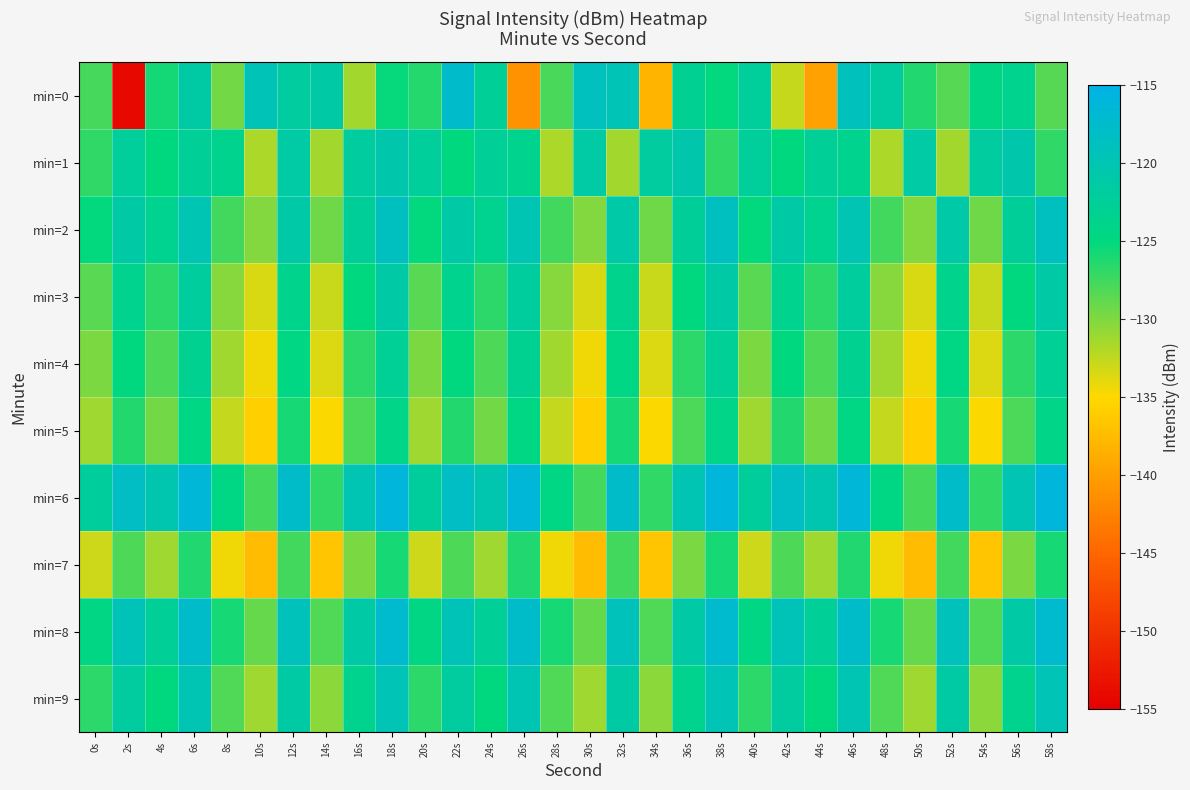

Reading left to right, list all the values displayed in this chart.

min=0: 0s=-127.8	2s=-154.0	4s=-125.8	6s=-121.3	8s=-129.5	10s=-119.4	12s=-121.8	14s=-121.2	16s=-131.4	18s=-125.2	20s=-126.5	22s=-117.6	24s=-122.6	26s=-141.1	28s=-127.9	30s=-118.9	32s=-119.7	34s=-138.1	36s=-123.1	38s=-125.1	40s=-122.3	42s=-132.7	44s=-139.8	46s=-119.0	48s=-121.7	50s=-126.3	52s=-128.4	54s=-124.5	56s=-123.6	58s=-128.4
min=1: 0s=-127.0	2s=-122.3	4s=-125.0	6s=-122.5	8s=-123.7	10s=-131.8	12s=-121.5	14s=-131.3	16s=-121.8	18s=-120.6	20s=-122.3	22s=-125.0	24s=-122.5	26s=-123.7	28s=-131.8	30s=-121.5	32s=-131.3	34s=-121.8	36s=-120.6	38s=-127.0	40s=-122.3	42s=-125.0	44s=-122.5	46s=-123.7	48s=-131.8	50s=-121.5	52s=-131.3	54s=-121.8	56s=-120.6	58s=-127.0
min=2: 0s=-125.1	2s=-121.2	4s=-123.5	6s=-119.9	8s=-127.7	10s=-130.1	12s=-121.0	14s=-129.3	16s=-122.5	18s=-118.8	20s=-125.1	22s=-121.2	24s=-123.5	26s=-119.9	28s=-127.7	30s=-130.1	32s=-121.0	34s=-129.3	36s=-122.5	38s=-118.8	40s=-125.1	42s=-121.2	44s=-123.5	46s=-119.9	48s=-127.7	50s=-130.1	52s=-121.0	54s=-129.3	56s=-122.5	58s=-118.8
min=3: 0s=-128.5	2s=-123.6	4s=-126.8	6s=-122.0	8s=-130.2	10s=-133.5	12s=-123.7	14s=-132.9	16s=-125.0	18s=-121.2	20s=-128.5	22s=-123.6	24s=-126.8	26s=-122.0	28s=-130.2	30s=-133.5	32s=-123.7	34s=-132.9	36s=-125.0	38s=-121.2	40s=-128.5	42s=-123.6	44s=-126.8	46s=-122.0	48s=-130.2	50s=-133.5	52s=-123.7	54s=-132.9	56s=-125.0	58s=-121.2
min=4: 0s=-129.9	2s=-125.0	4s=-128.1	6s=-123.2	8s=-131.3	10s=-134.4	12s=-124.5	14s=-133.7	16s=-126.8	18s=-122.9	20s=-129.9	22s=-125.0	24s=-128.1	26s=-123.2	28s=-131.3	30s=-134.4	32s=-124.5	34s=-133.7	36s=-126.8	38s=-122.9	40s=-129.9	42s=-125.0	44s=-128.1	46s=-123.2	48s=-131.3	50s=-134.4	52s=-124.5	54s=-133.7	56s=-126.8	58s=-122.9
min=5: 0s=-131.2	2s=-126.3	4s=-129.5	6s=-124.6	8s=-132.7	10s=-135.8	12s=-125.9	14s=-134.9	16s=-128.0	18s=-124.1	20s=-131.2	22s=-126.3	24s=-129.5	26s=-124.6	28s=-132.7	30s=-135.8	32s=-125.9	34s=-134.9	36s=-128.0	38s=-124.1	40s=-131.2	42s=-126.3	44s=-129.5	46s=-124.6	48s=-132.7	50s=-135.8	52s=-125.9	54s=-134.9	56s=-128.0	58s=-124.1
min=6: 0s=-122.1	2s=-118.2	4s=-120.3	6s=-116.4	8s=-124.6	10s=-127.7	12s=-117.8	14s=-126.9	16s=-120.0	18s=-116.1	20s=-122.1	22s=-118.2	24s=-120.3	26s=-116.4	28s=-124.6	30s=-127.7	32s=-117.8	34s=-126.9	36s=-120.0	38s=-116.1	40s=-122.1	42s=-118.2	44s=-120.3	46s=-116.4	48s=-124.6	50s=-127.7	52s=-117.8	54s=-126.9	56s=-120.0	58s=-116.1
min=7: 0s=-133.0	2s=-128.1	4s=-131.2	6s=-126.3	8s=-134.4	10s=-137.5	12s=-127.6	14s=-136.7	16s=-129.8	18s=-125.9	20s=-133.0	22s=-128.1	24s=-131.2	26s=-126.3	28s=-134.4	30s=-137.5	32s=-127.6	34s=-136.7	36s=-129.8	38s=-125.9	40s=-133.0	42s=-128.1	44s=-131.2	46s=-126.3	48s=-134.4	50s=-137.5	52s=-127.6	54s=-136.7	56s=-129.8	58s=-125.9
min=8: 0s=-124.5	2s=-119.6	4s=-122.7	6s=-117.8	8s=-125.9	10s=-129.0	12s=-119.1	14s=-128.2	16s=-121.3	18s=-117.4	20s=-124.5	22s=-119.6	24s=-122.7	26s=-117.8	28s=-125.9	30s=-129.0	32s=-119.1	34s=-128.2	36s=-121.3	38s=-117.4	40s=-124.5	42s=-119.6	44s=-122.7	46s=-117.8	48s=-125.9	50s=-129.0	52s=-119.1	54s=-128.2	56s=-121.3	58s=-117.4
min=9: 0s=-126.8	2s=-121.8	4s=-125.0	6s=-120.0	8s=-128.2	10s=-131.2	12s=-121.3	14s=-130.4	16s=-123.5	18s=-119.7	20s=-126.8	22s=-121.8	24s=-125.0	26s=-120.0	28s=-128.2	30s=-131.2	32s=-121.3	34s=-130.4	36s=-123.5	38s=-119.7	40s=-126.8	42s=-121.8	44s=-125.0	46s=-120.0	48s=-128.2	50s=-131.2	52s=-121.3	54s=-130.4	56s=-123.5	58s=-119.7